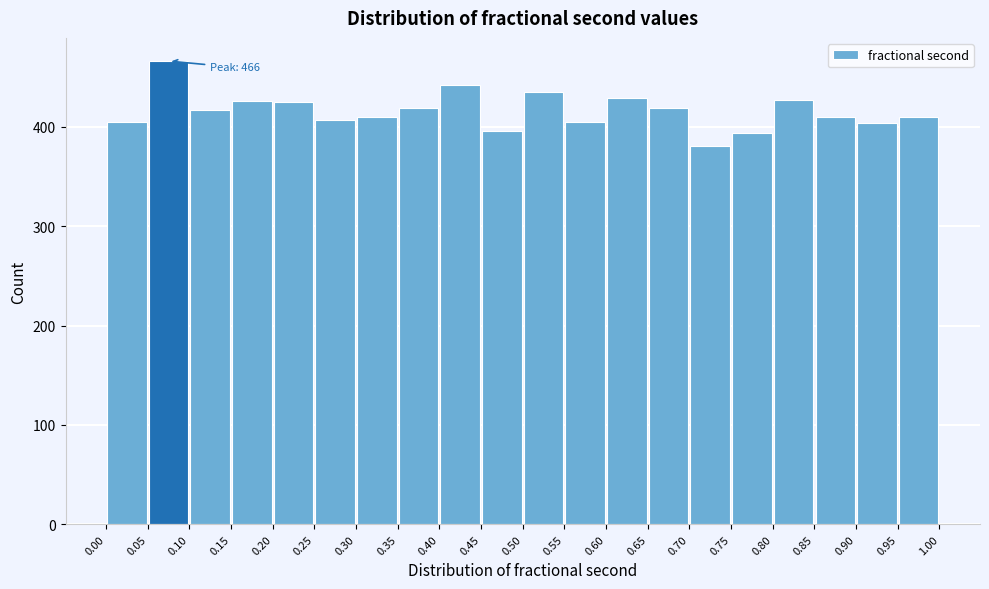

Over which range of the x-axis is the bar tallest?

0.05 to 0.10